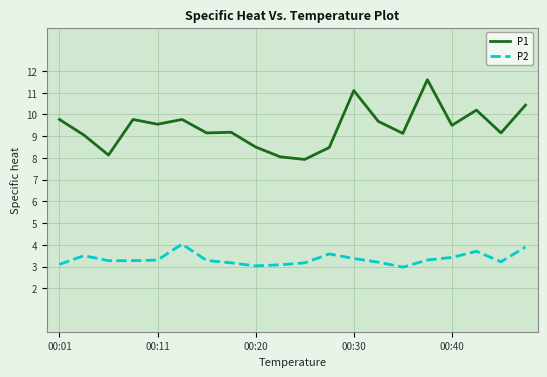

What are all the series names shown in the legend?

P1, P2